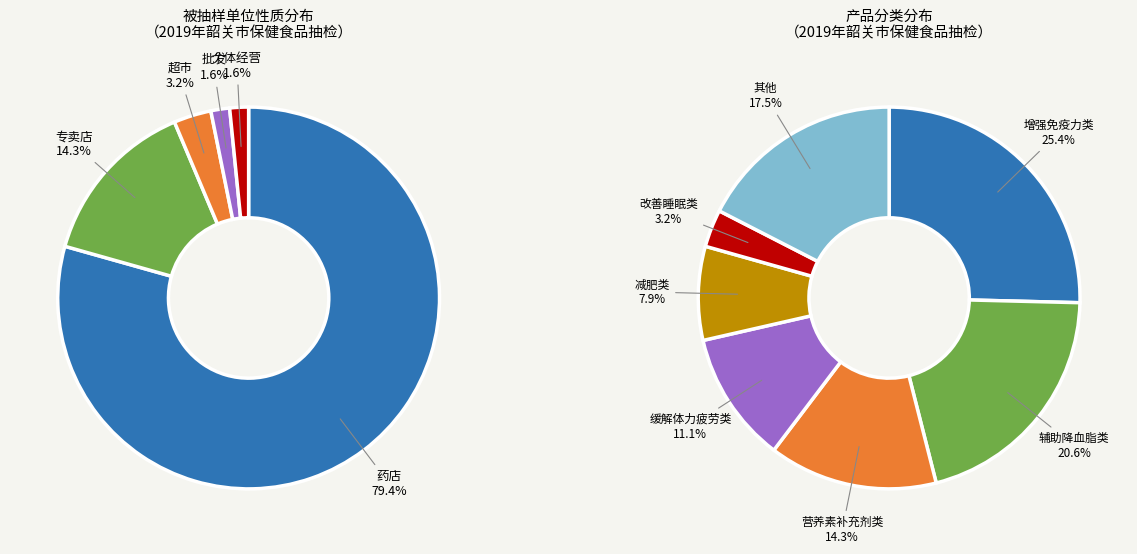

What is the majority slice?

药店